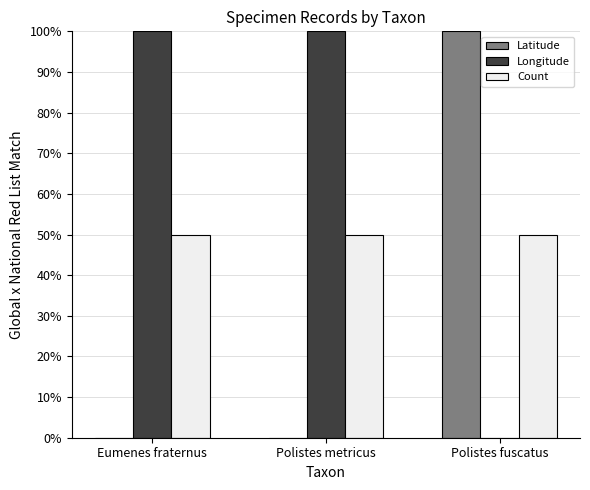

The Longitude series shows 100.0 at Polistes metricus. True or false?

True